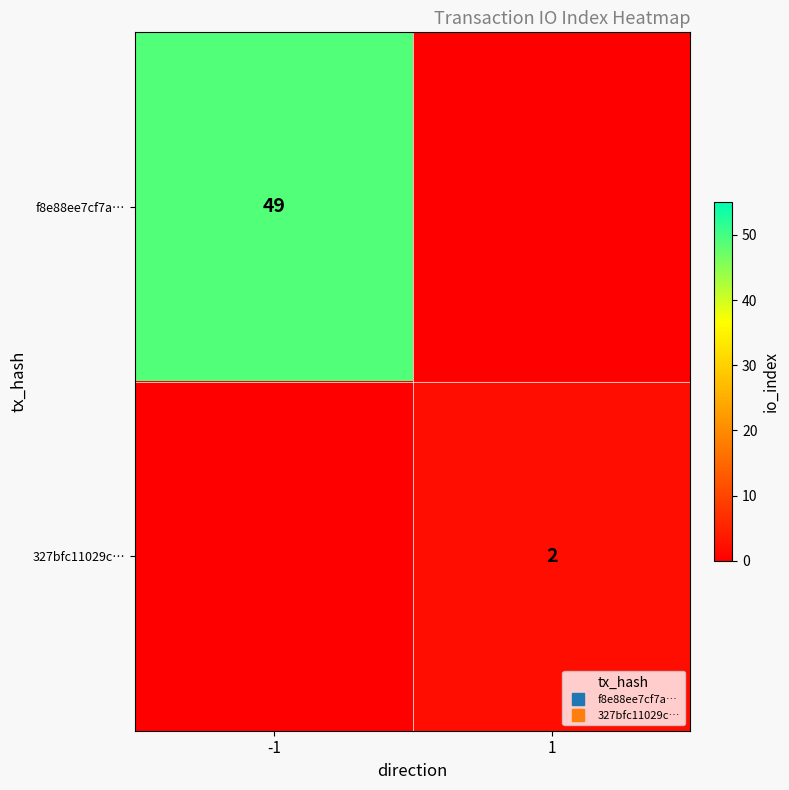

What is the sum of the 327bfc11029c… values at 1 and -1?

2